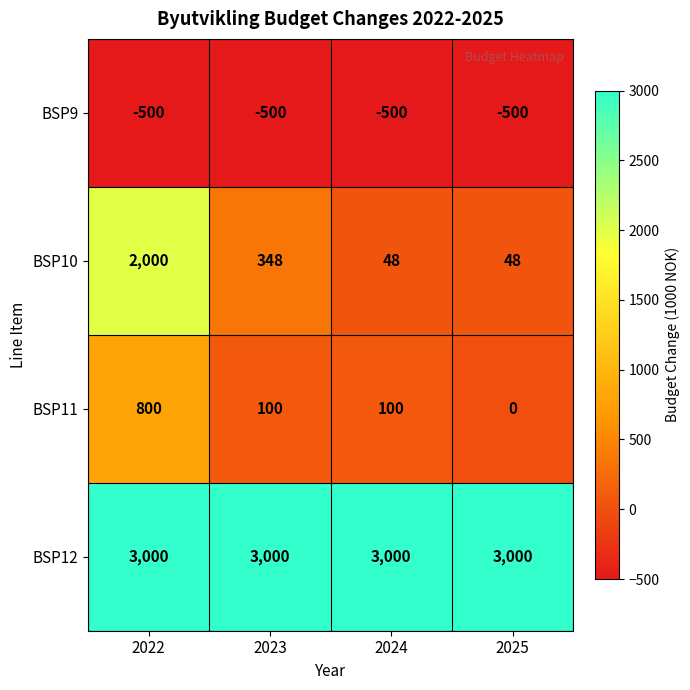

Count the number of data series in this chart.

4